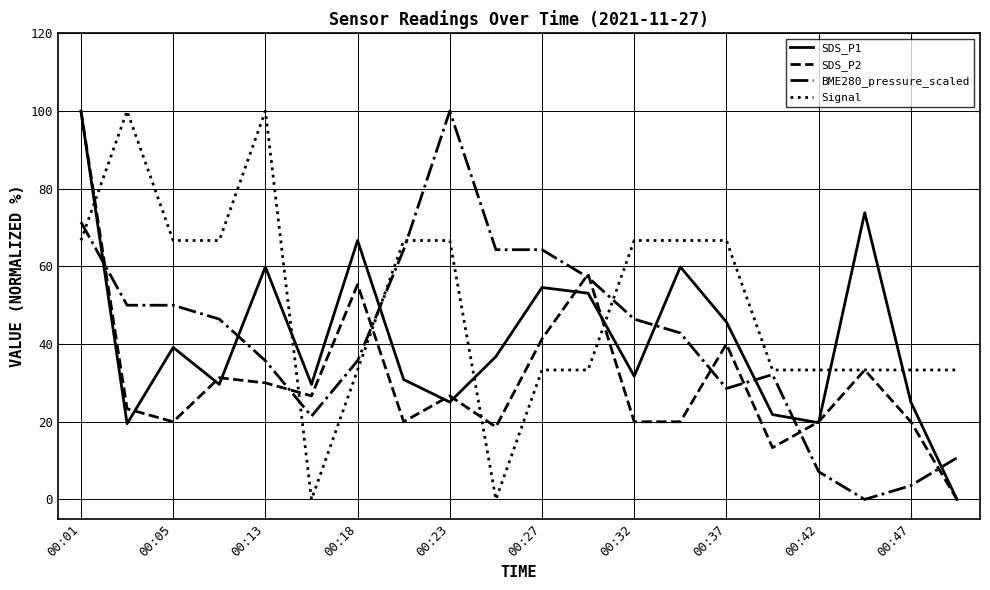

Does the chart display data point markers on the line(s)?

No